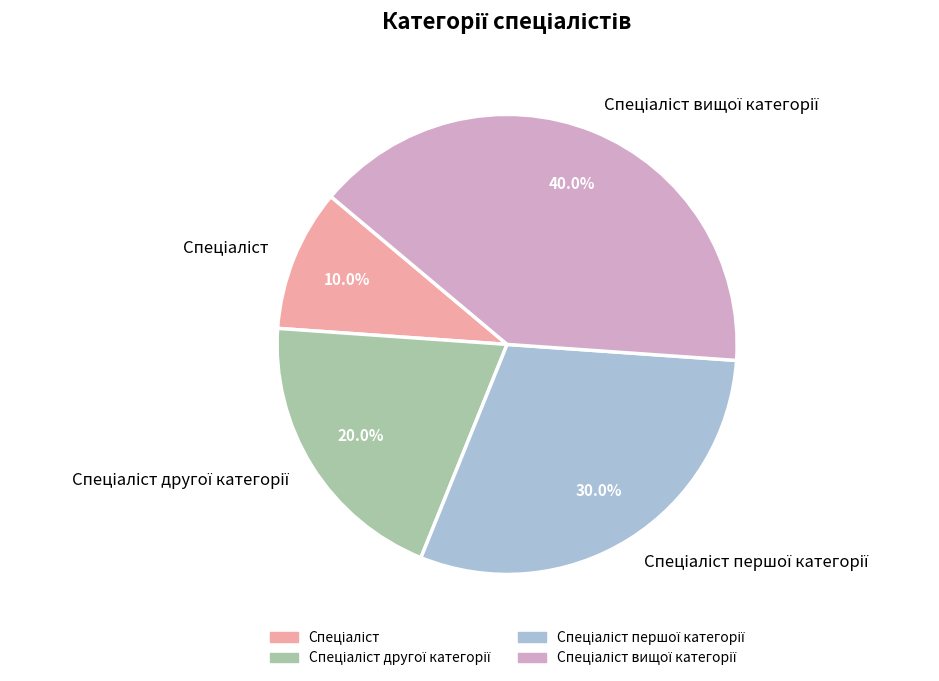

To the nearest percent, what is the difference between the largest and smallest slice percentages?

30%